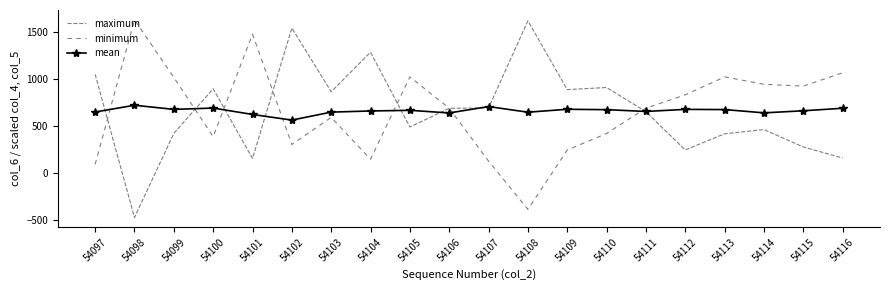

The minimum series shows 148.6 at 54104. True or false?

True